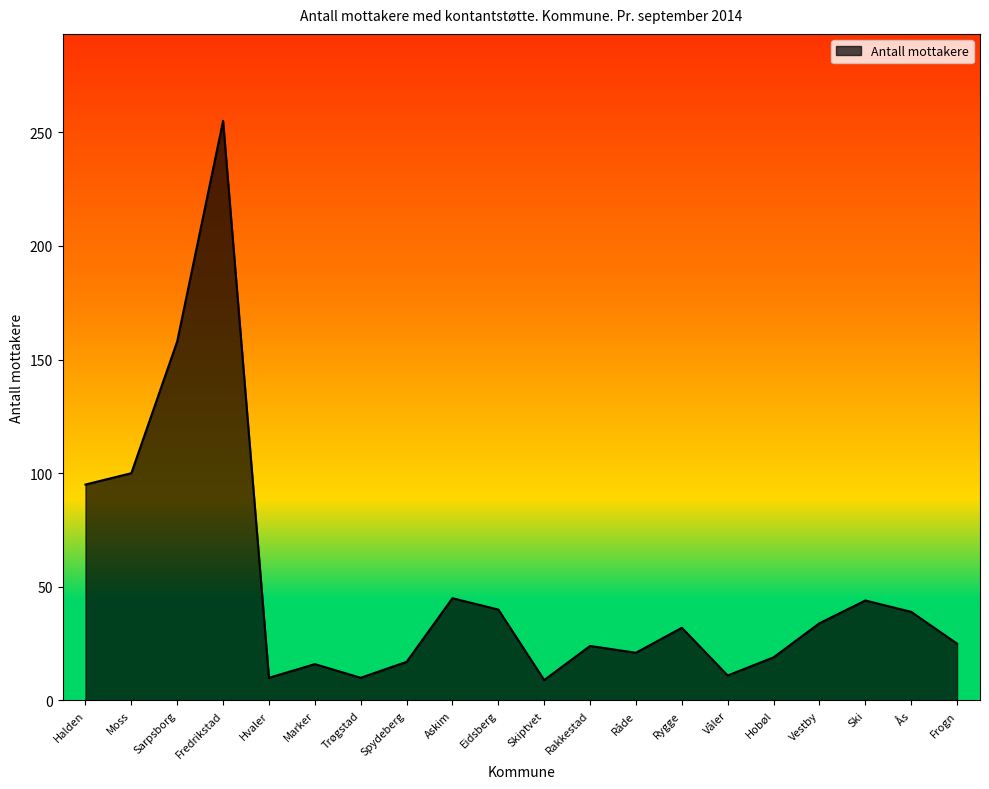

True or false: the data has more than 0 interior local peaks.

True